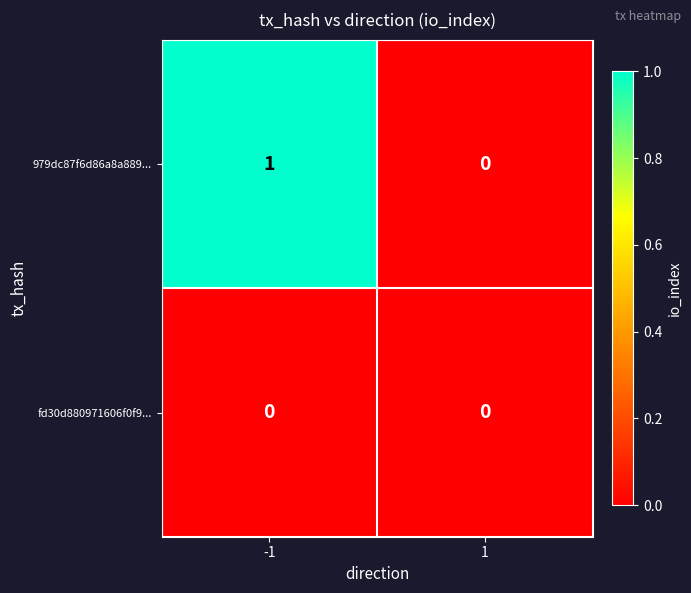

Which series has the largest total across all categories?

979dc87f6d86a8a889...